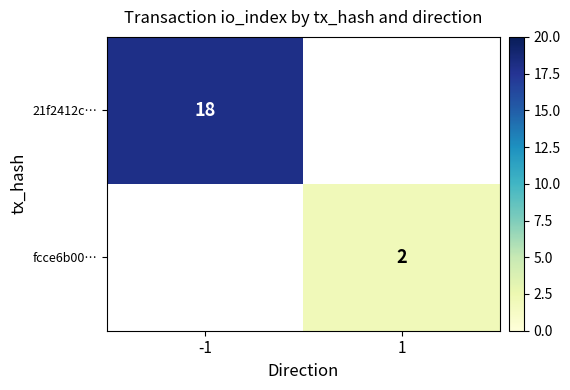

How many series are shown in this chart?

2